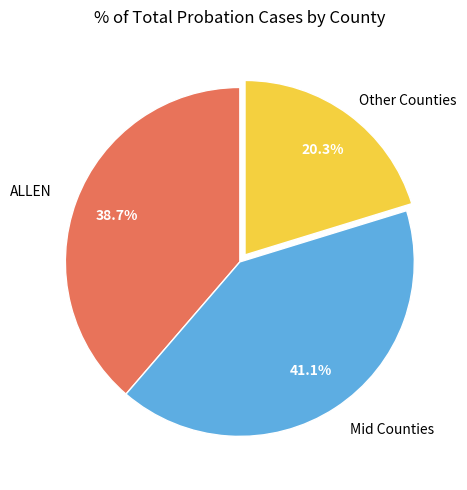

Is there a majority slice in this chart?

No